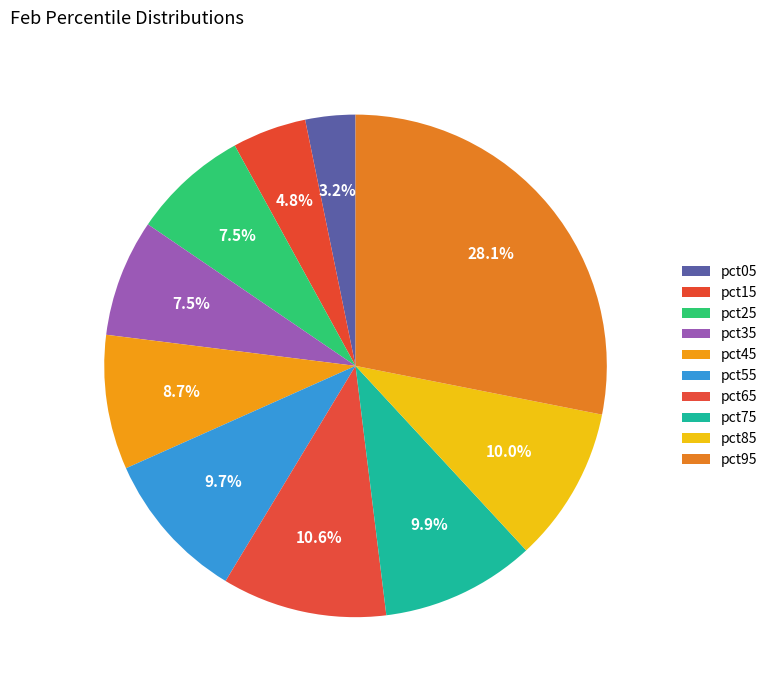

Count the number of slices in the pie.

10